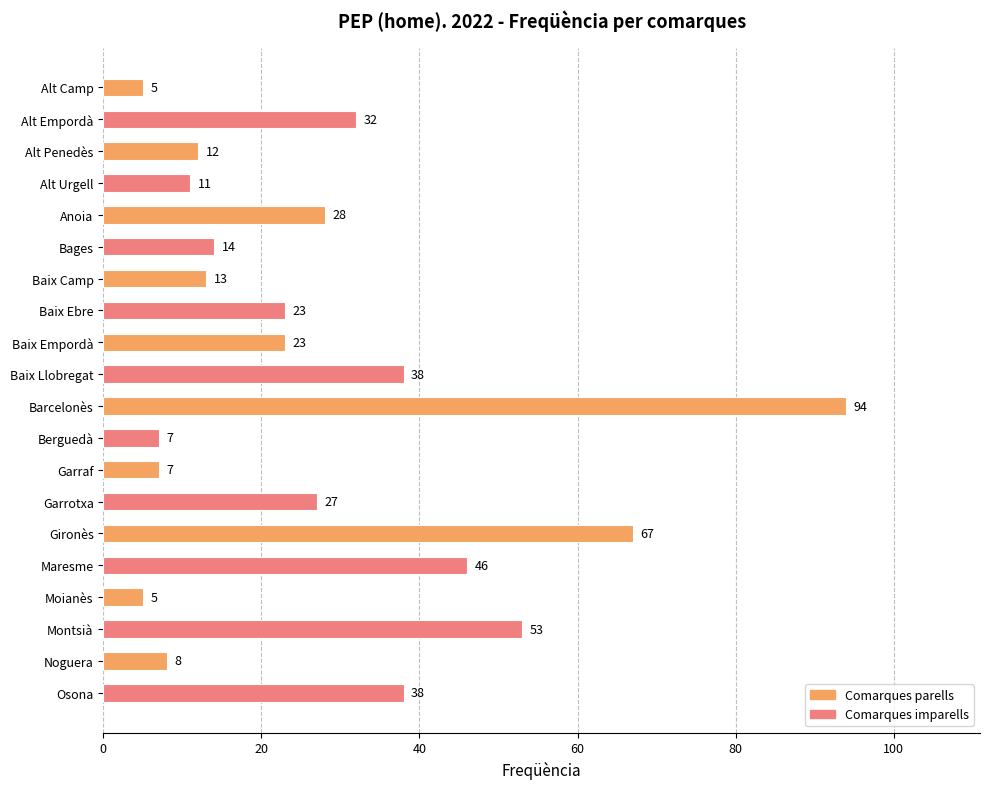

Reading bottom to top, what are all the values shown in this chart?

38	8	53	5	46	67	27	7	7	94	38	23	23	13	14	28	11	12	32	5